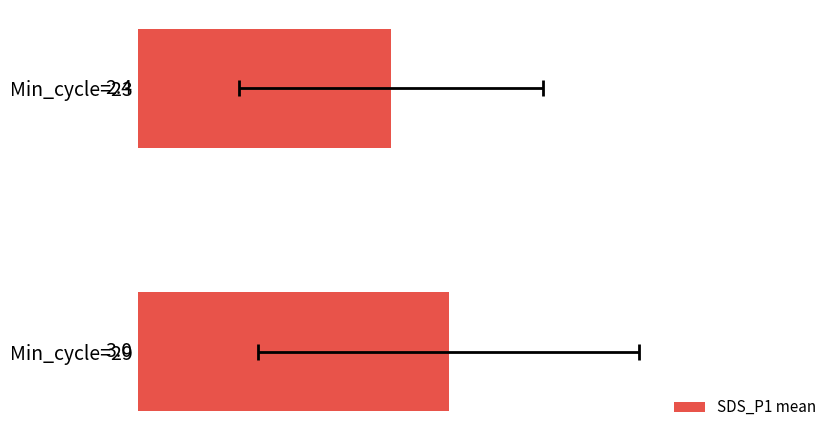

What is the sum of all values?

5.4